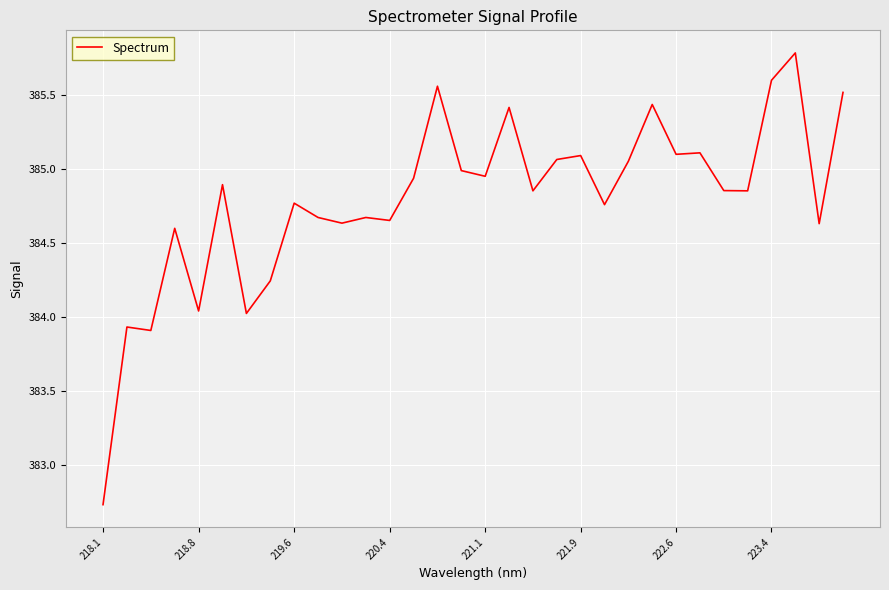

What is the sum of all values?

12313.4